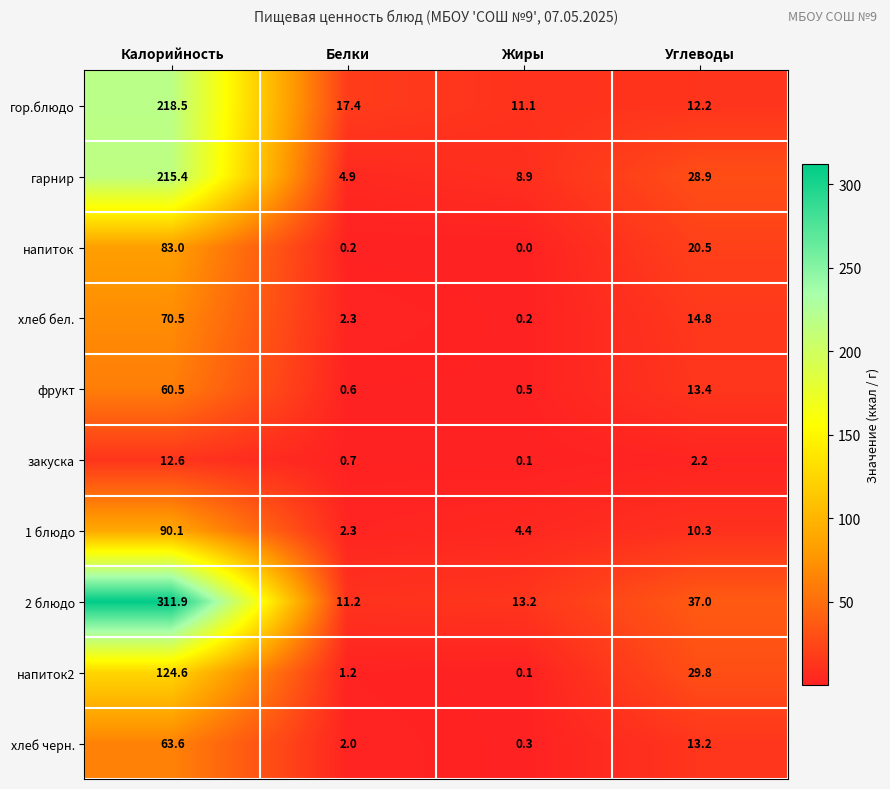

Rank the series by their maximum value, from highest to lowest.

2 блюдо, гор.блюдо, гарнир, напиток2, 1 блюдо, напиток, хлеб бел., хлеб черн., фрукт, закуска